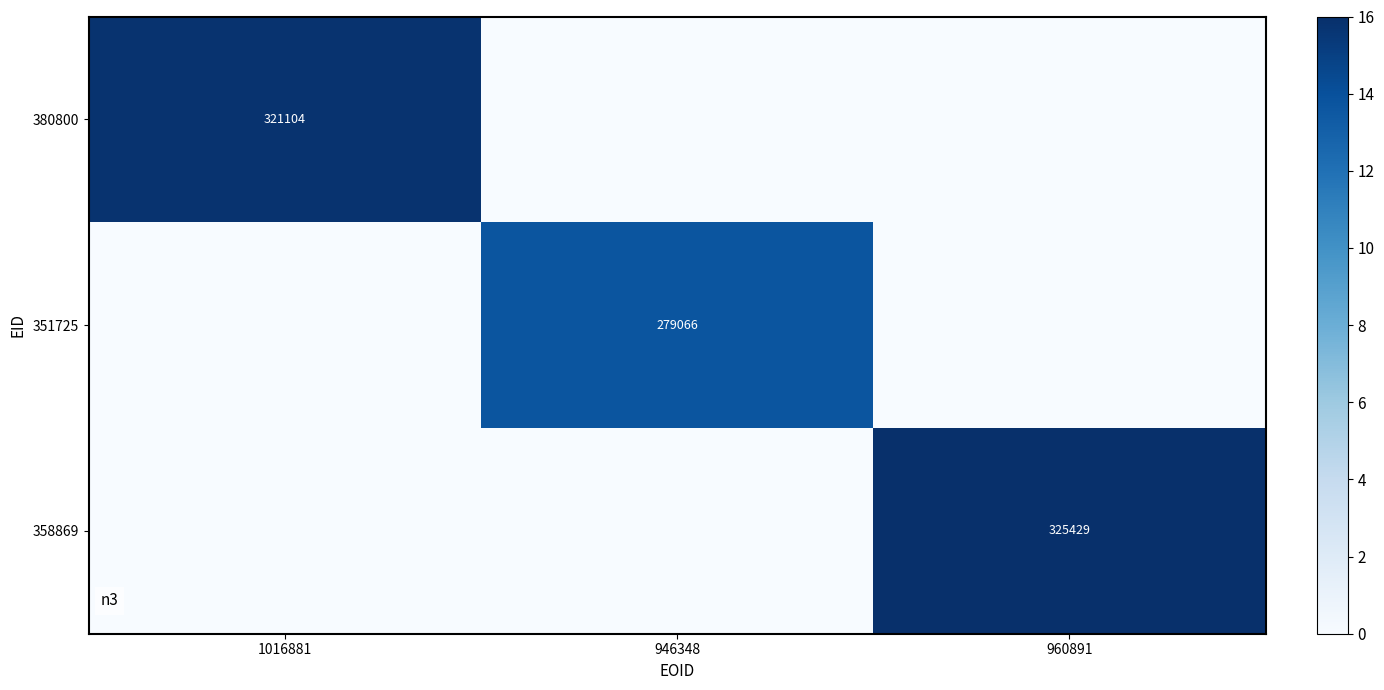

The 351725 series shows 8.1 at 946348. True or false?

False